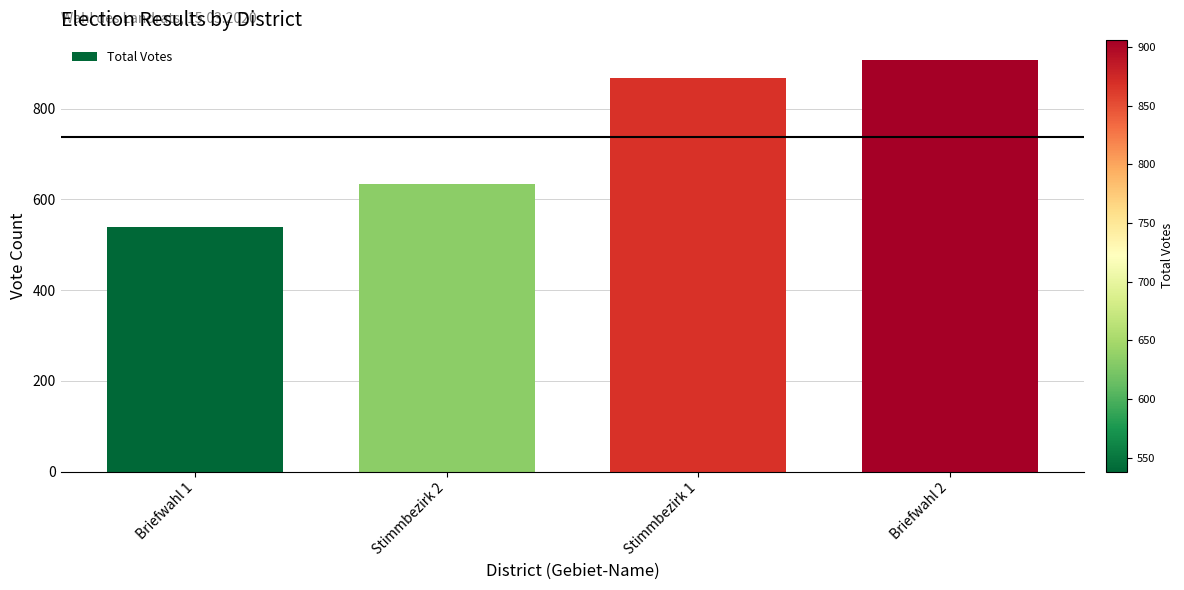

What is the label of the 1st bar from the right?

Briefwahl 2